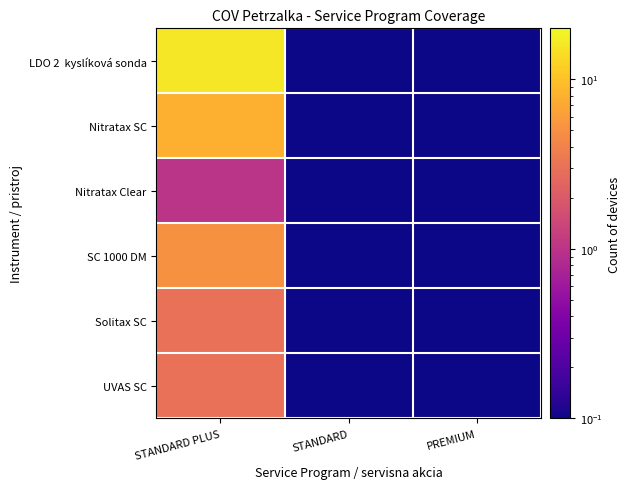

What is the maximum value shown in the chart?

16.0